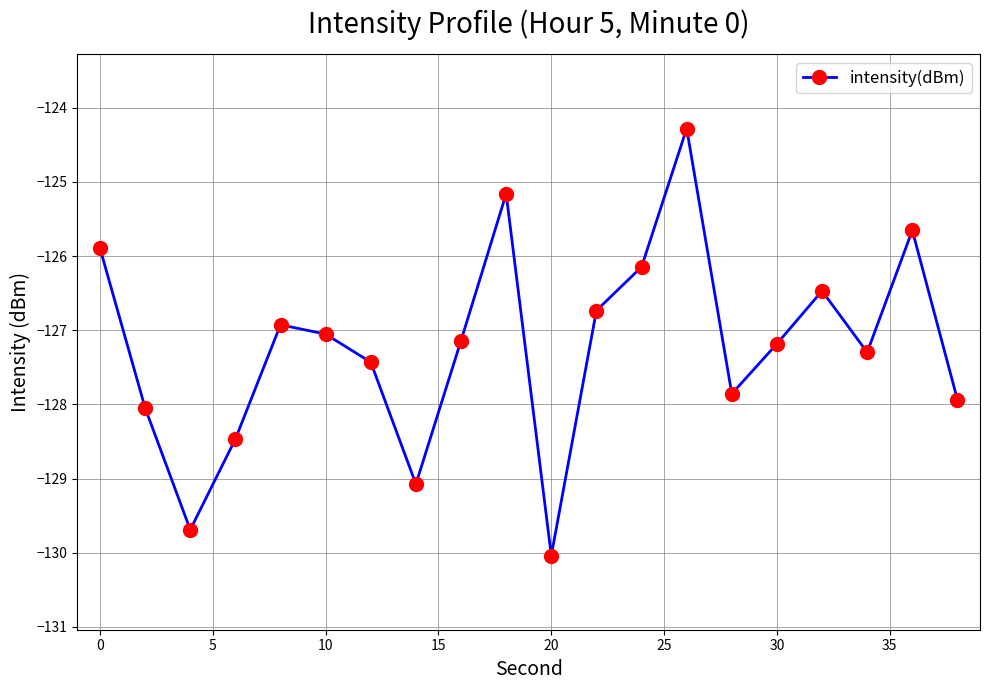

What is the value of the 20th point from the left?

-127.9